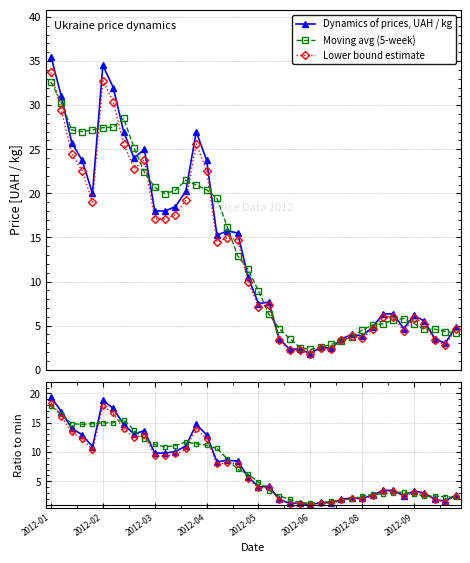

What is the spread (max minus min) of values at 9?

1.4